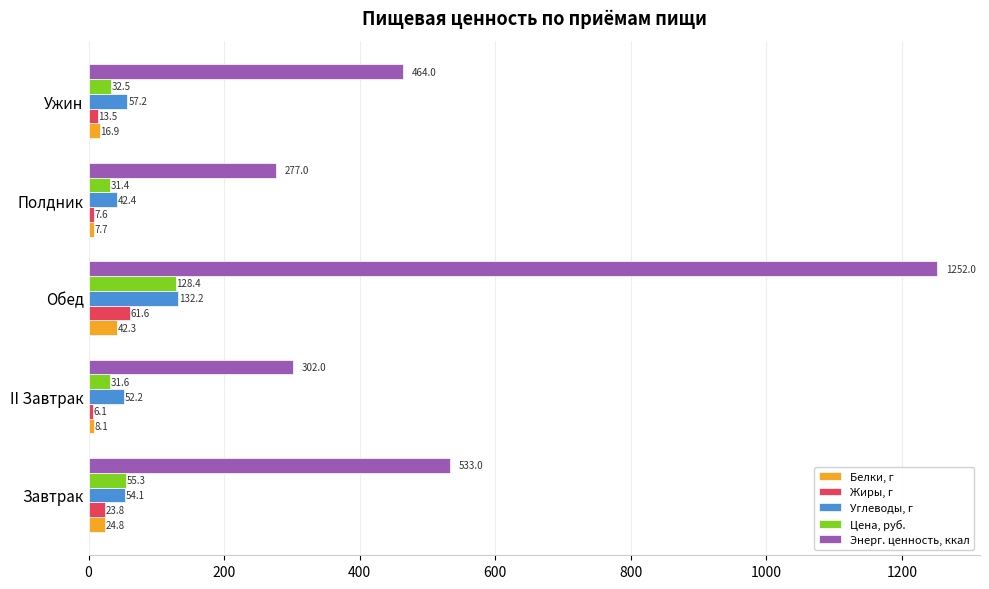

What is the difference between the maximum and minimum values in the Энерг. ценность, ккал series?

975.0